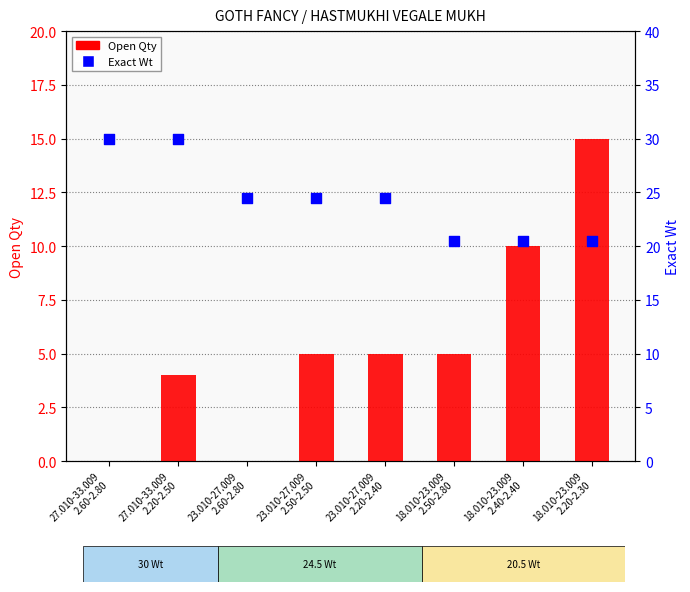

What are all the series names shown in the legend?

Open Qty, Exact Wt